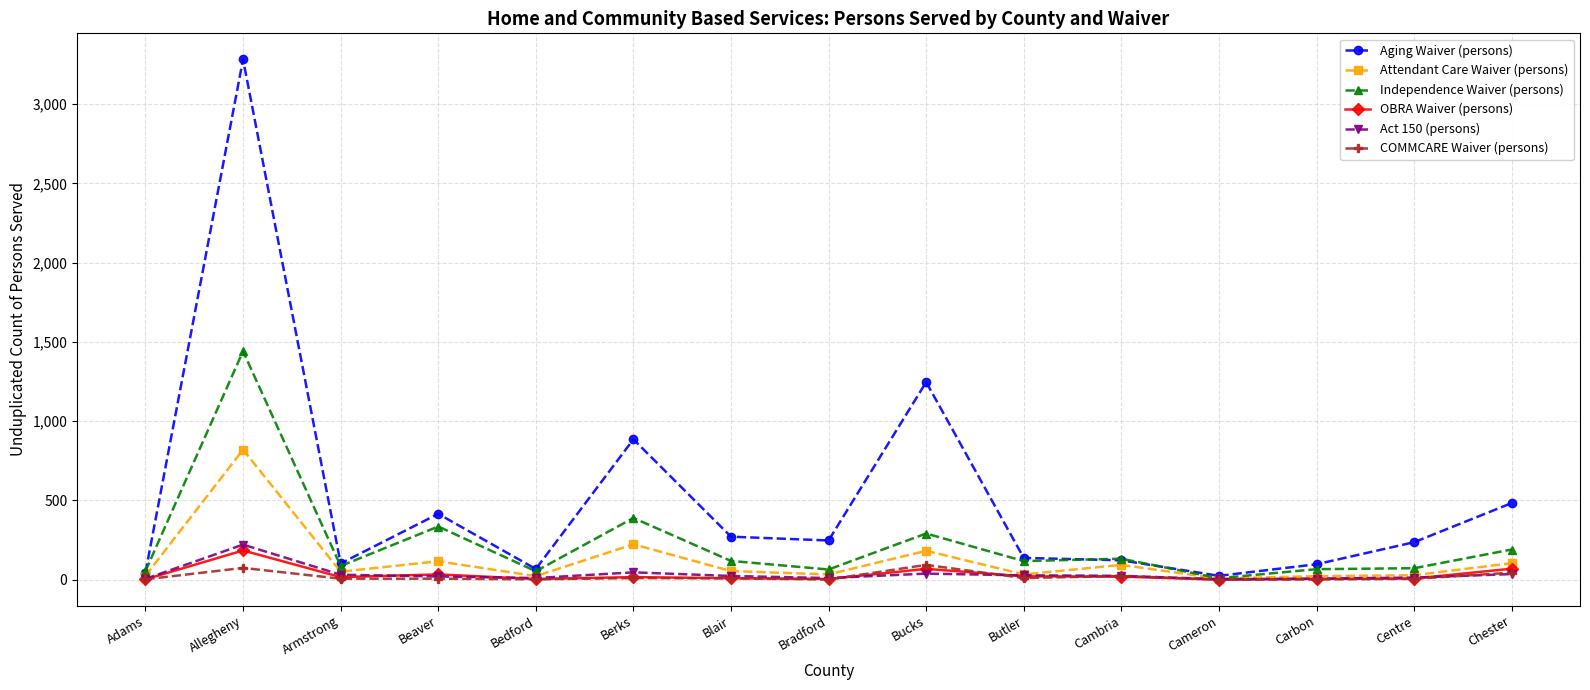

True or false: COMMCARE Waiver (persons) has a value of 0 at Cameron.

True